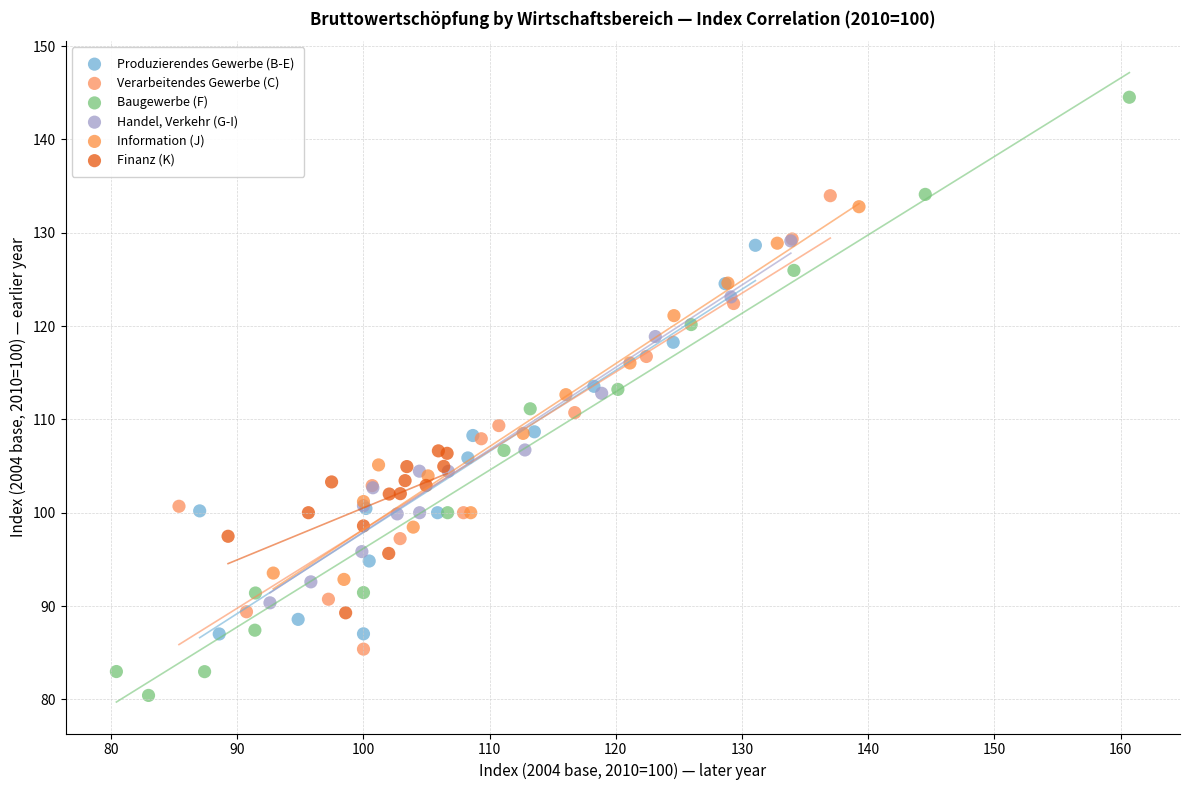

Which series reaches the maximum Y coordinate?

Baugewerbe (F)